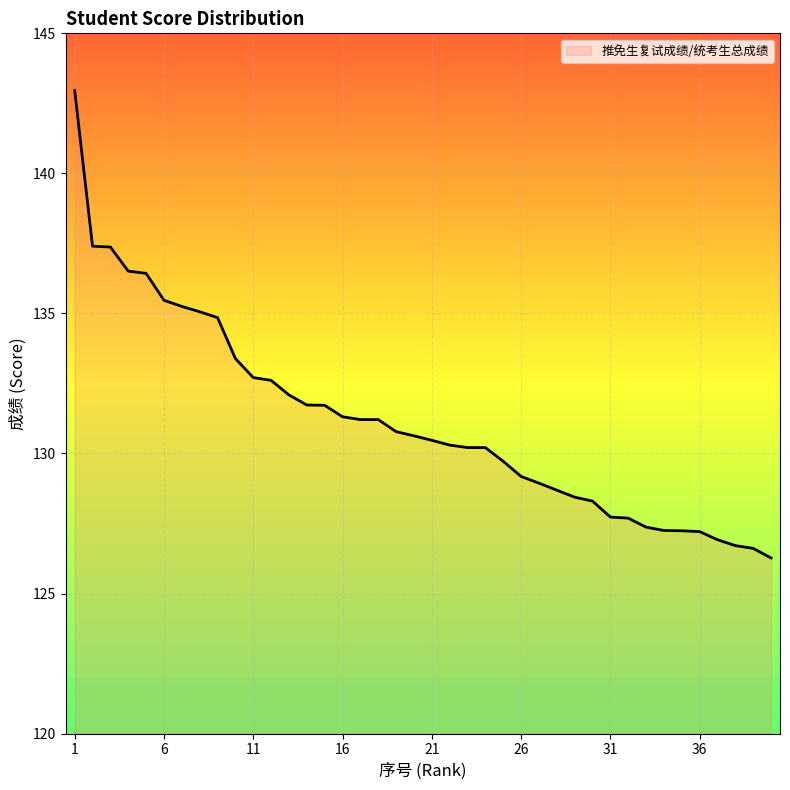

Count the number of values greater than 130.

24